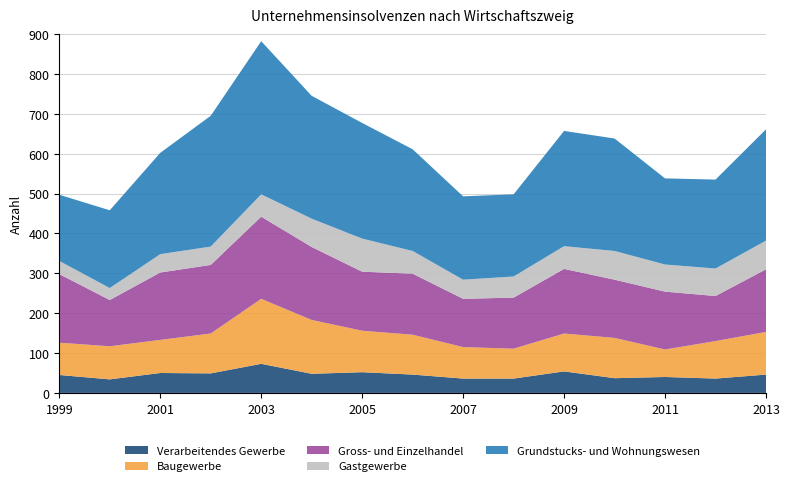

Reading left to right, transcribe all the data shown in this chart.

Verarbeitendes Gewerbe: 1999=45	2000=34	2001=50	2002=49	2003=73	2004=48	2005=52	2006=46	2007=36	2008=36	2009=54	2010=37	2011=40	2012=36	2013=46
Baugewerbe: 1999=81	2000=83	2001=83	2002=100	2003=163	2004=135	2005=104	2006=100	2007=79	2008=75	2009=95	2010=101	2011=69	2012=94	2013=107
Gross- und Einzelhandel: 1999=172	2000=116	2001=169	2002=172	2003=206	2004=183	2005=148	2006=153	2007=121	2008=128	2009=162	2010=146	2011=145	2012=113	2013=157
Gastgewerbe: 1999=33	2000=30	2001=46	2002=46	2003=56	2004=71	2005=83	2006=57	2007=48	2008=53	2009=57	2010=72	2011=68	2012=69	2013=72
Grundstucks- und Wohnungswesen: 1999=166	2000=195	2001=254	2002=328	2003=384	2004=308	2005=290	2006=255	2007=209	2008=206	2009=289	2010=282	2011=216	2012=223	2013=279